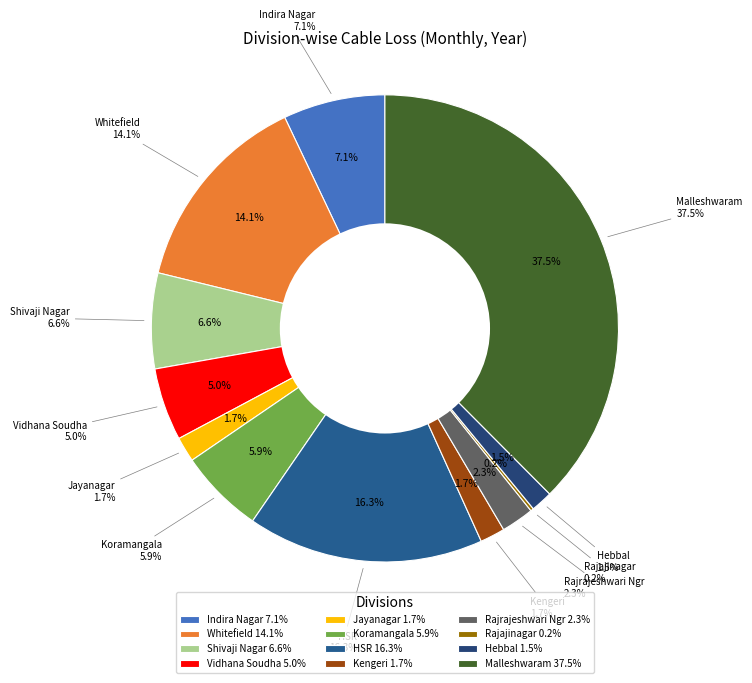

To the nearest percent, what is the combined percentage of ªÉÊmï¦üÃ¯ïÙ and gÁdgÁeÉÃ±Àéj £ÀUÀgÀ?

16%